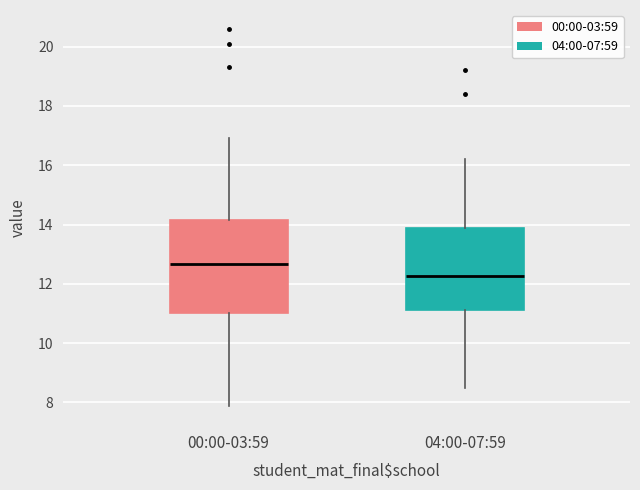

Reading left to right, read every box against the y-axis: the position of its median line, the range the box covers, and the ends of its whiskers. The values are not printed on the chart, so give them approximately, as read against the axis.

00:00-03:59: median 12.6, box 11.0 to 14.2, whiskers 7.8 to 17.0
04:00-07:59: median 12.2, box 11.2 to 14.0, whiskers 8.6 to 16.2